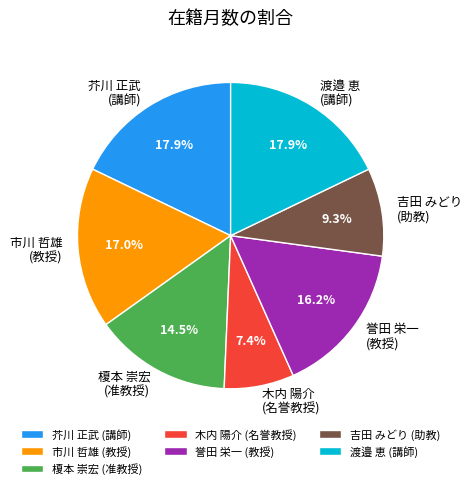

Which has a higher value, 市川 哲雄 (教授) or 渡邉 恵 (講師)?

渡邉 恵 (講師)